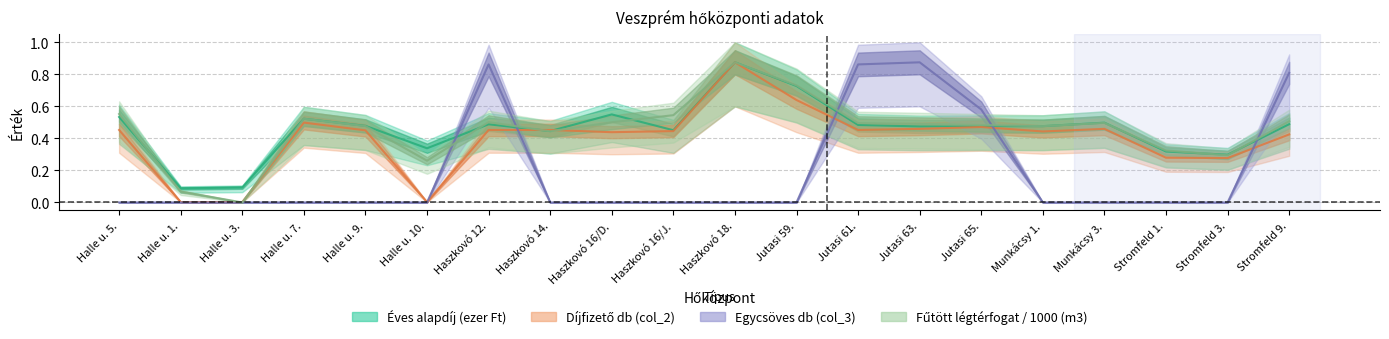

The value of Díjfizető db (col_2) at Haszkovó 16/D. is 0.8. True or false?

False